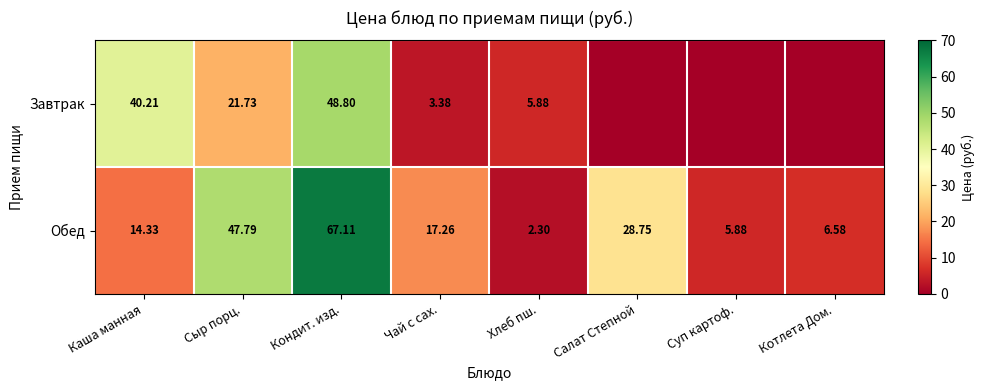

How many series are shown in this chart?

2